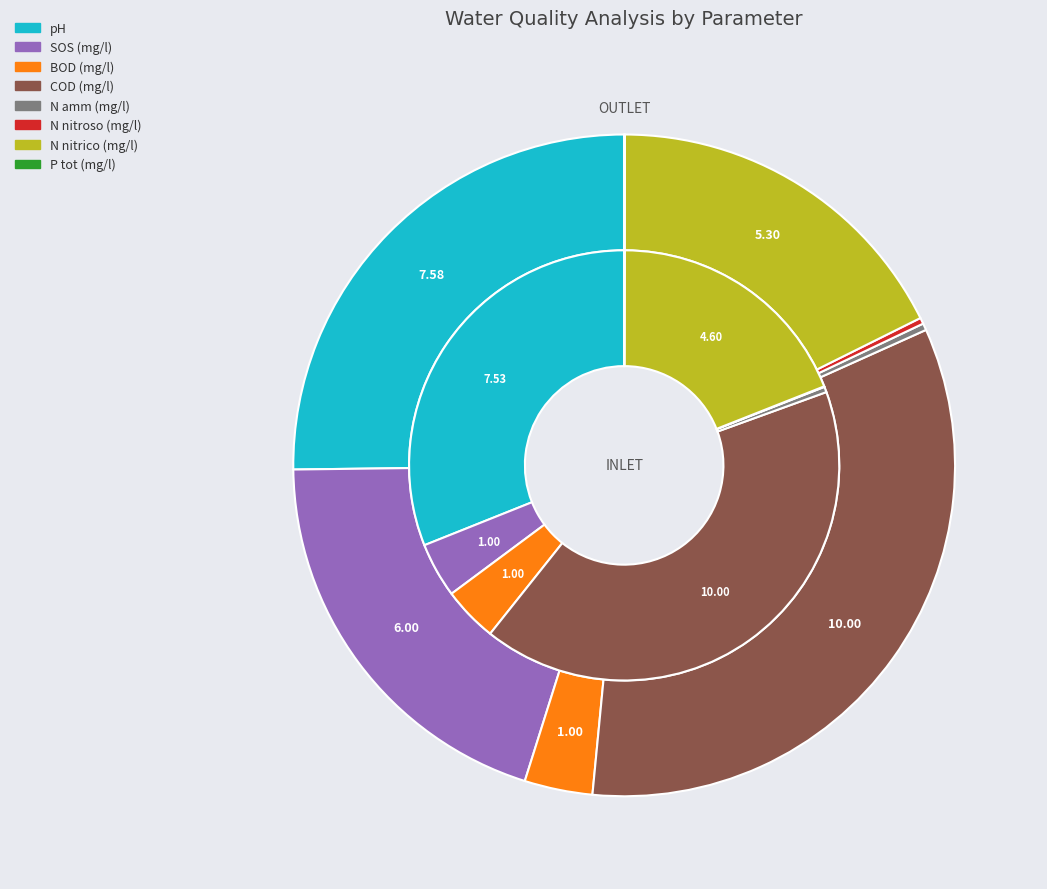

What is the total percentage of P tot (mg/l) and BOD (mg/l)?

4.2%